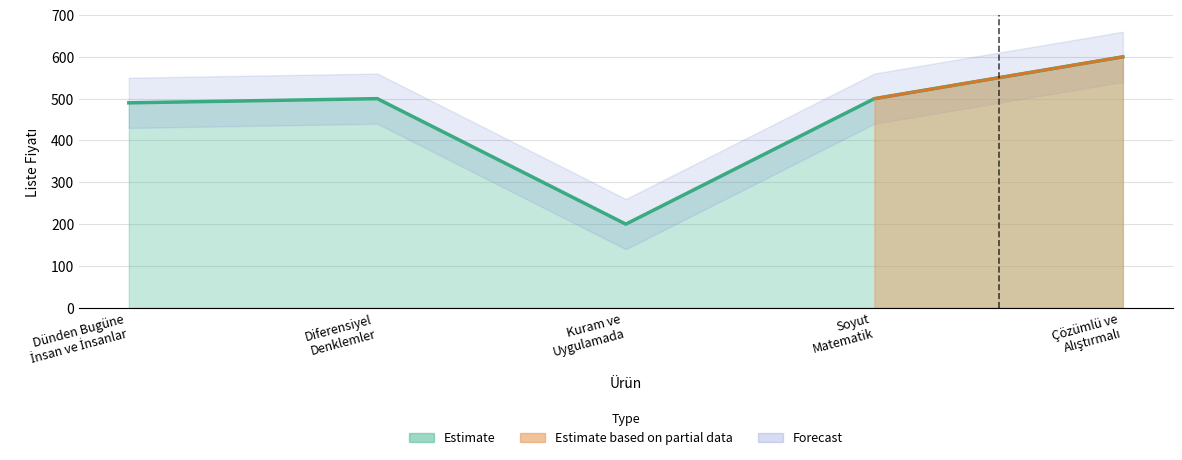

What is the sum of all values?

2290